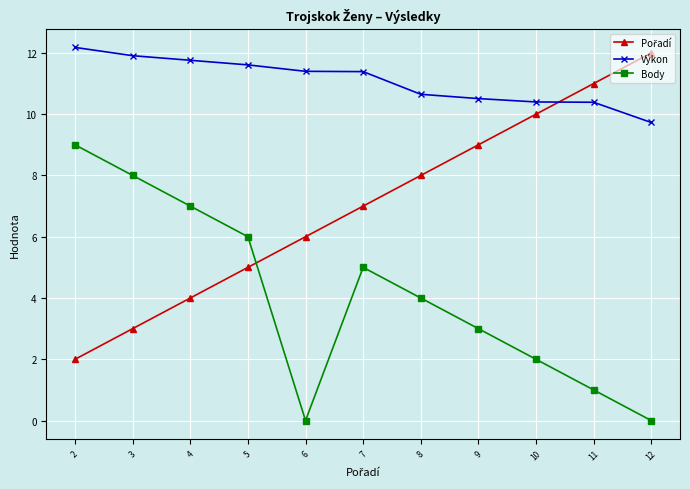

What is the total value across all series at 10?

22.4